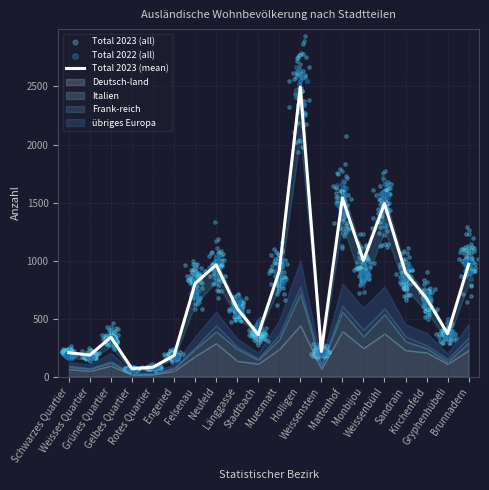

What is the minimum value for Total 2023 (mean)?

69